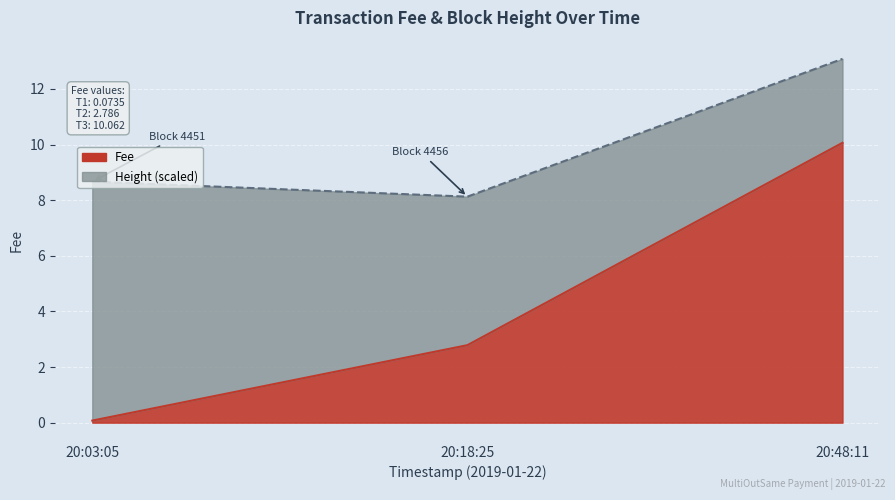

How many lines are shown in the chart?

1